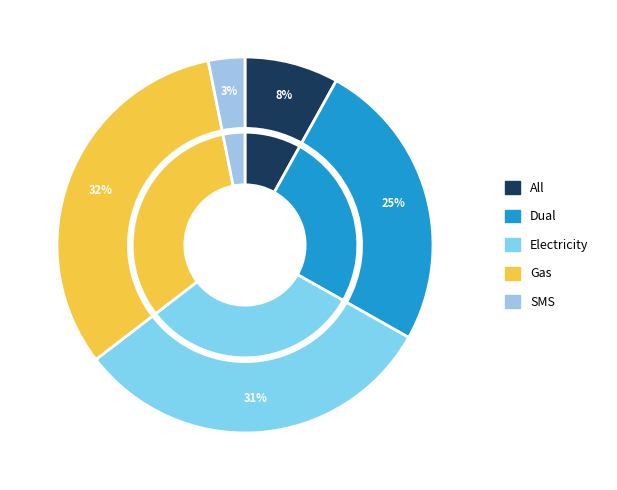

Is it true that Electricity is 31% of the pie?

True